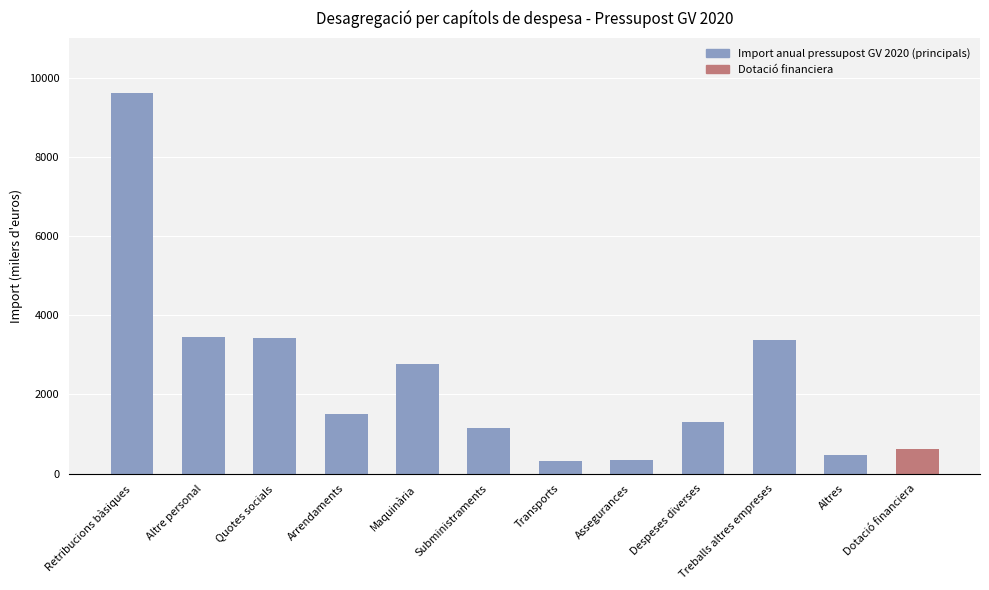

What is the minimum value shown in the chart?

319.3